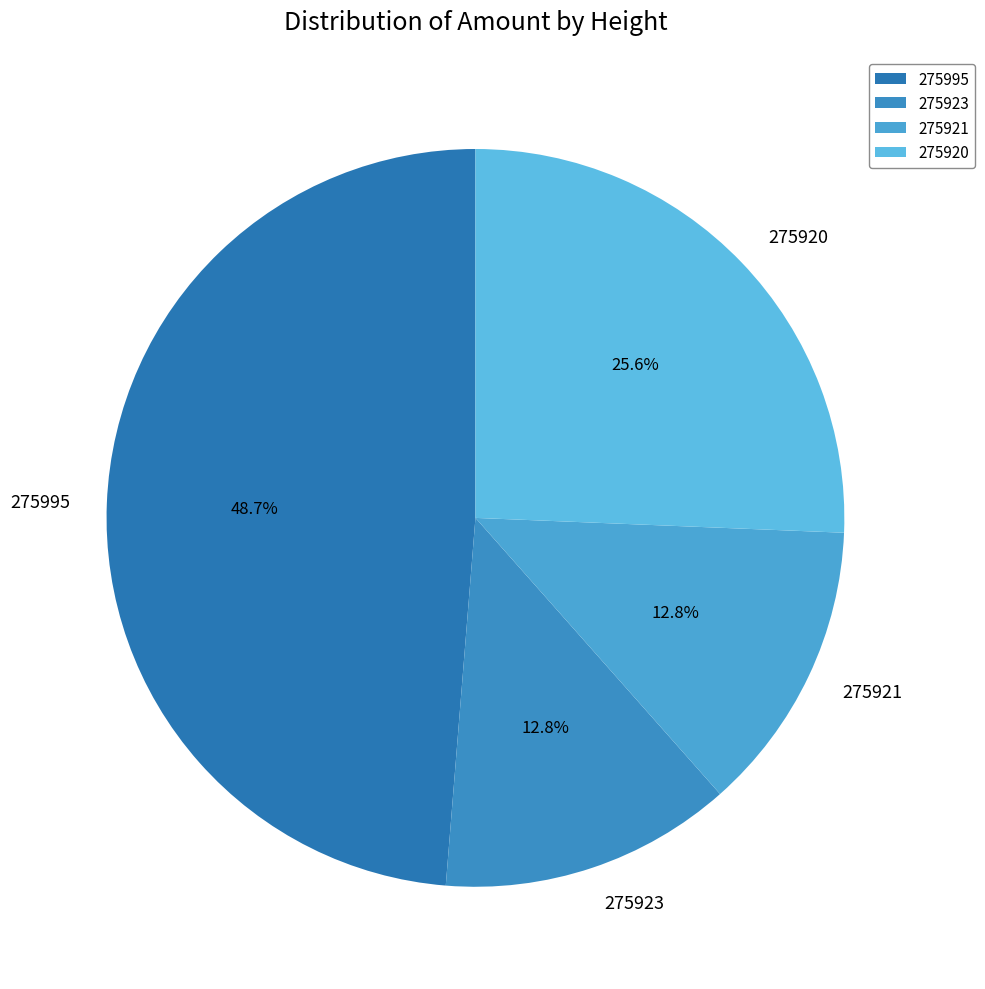

Which slice is the largest?

275995